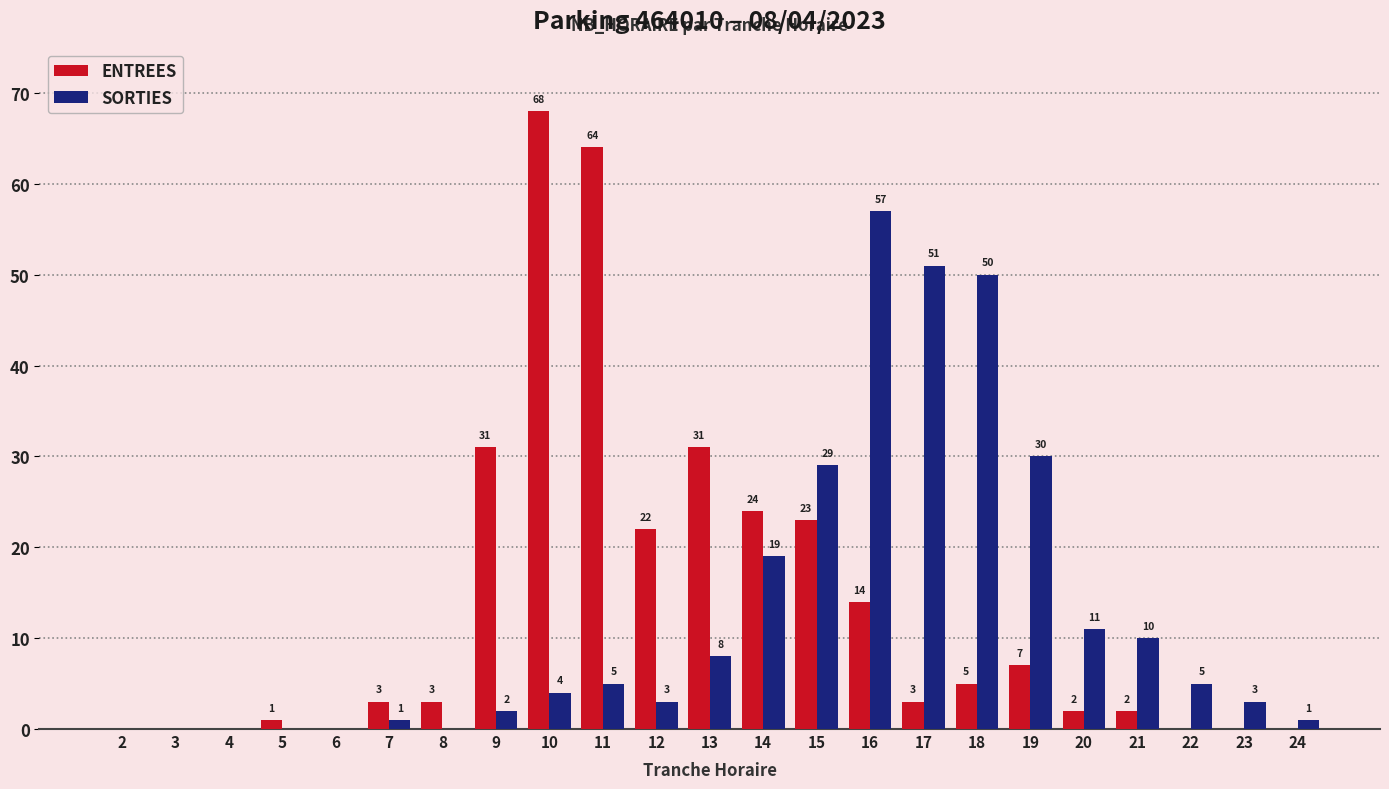

What is the sum of the SORTIES values at 11 and 12?

8